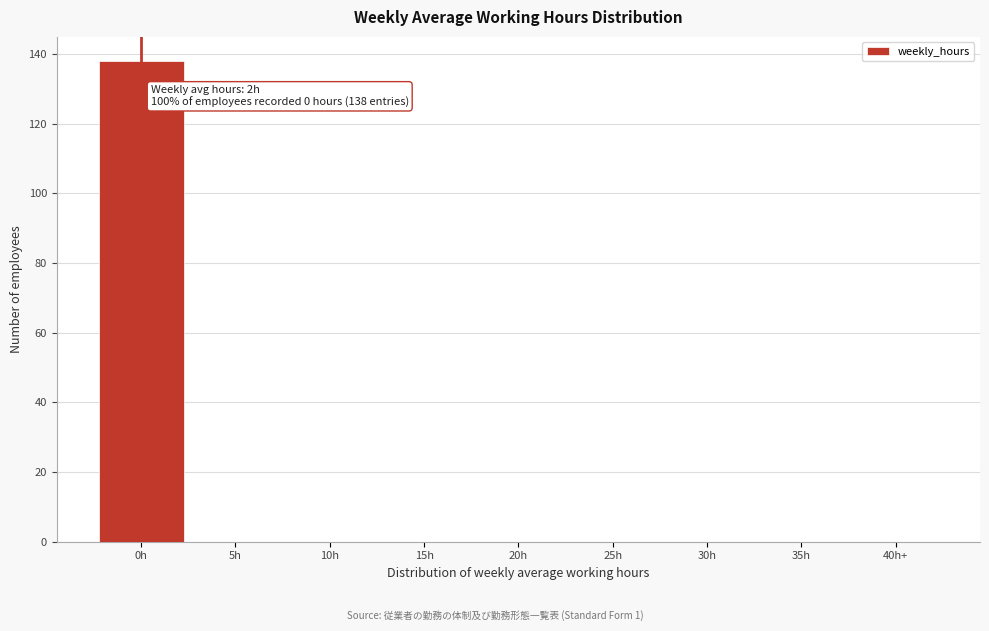

Reading left to right, extract all data points from this chart.

0h=138	5h=0	10h=0	15h=0	20h=0	25h=0	30h=0	35h=0	40h+=0